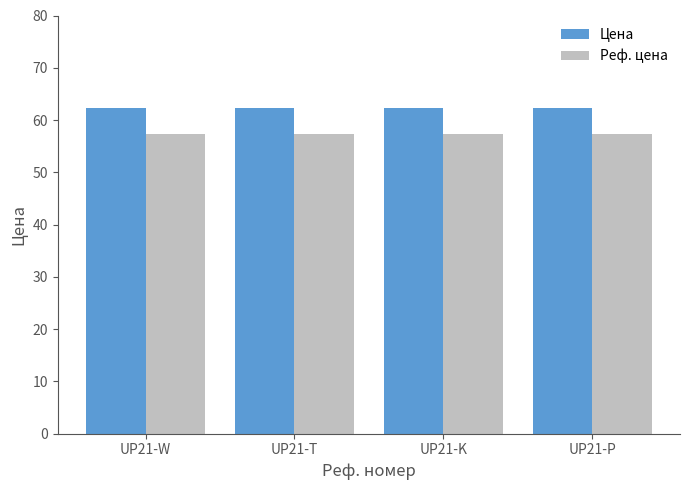

Which series has the largest total across all categories?

Цена